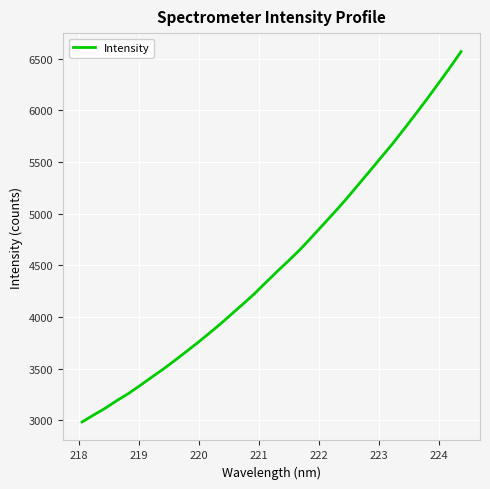

What is the difference between the maximum and minimum values?

3583.8